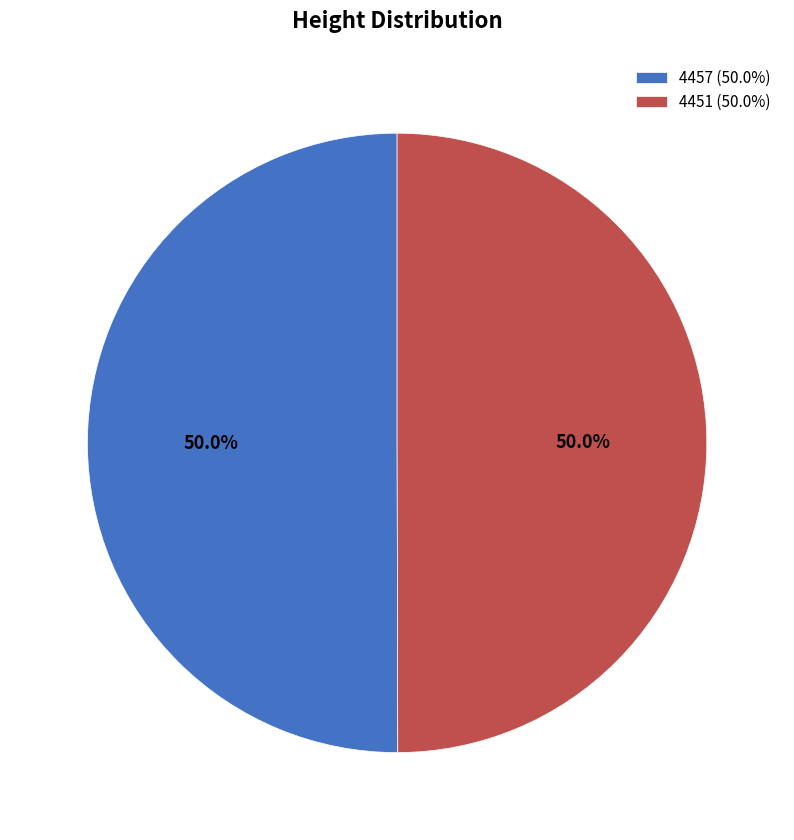

How many slices are in this pie chart?

2